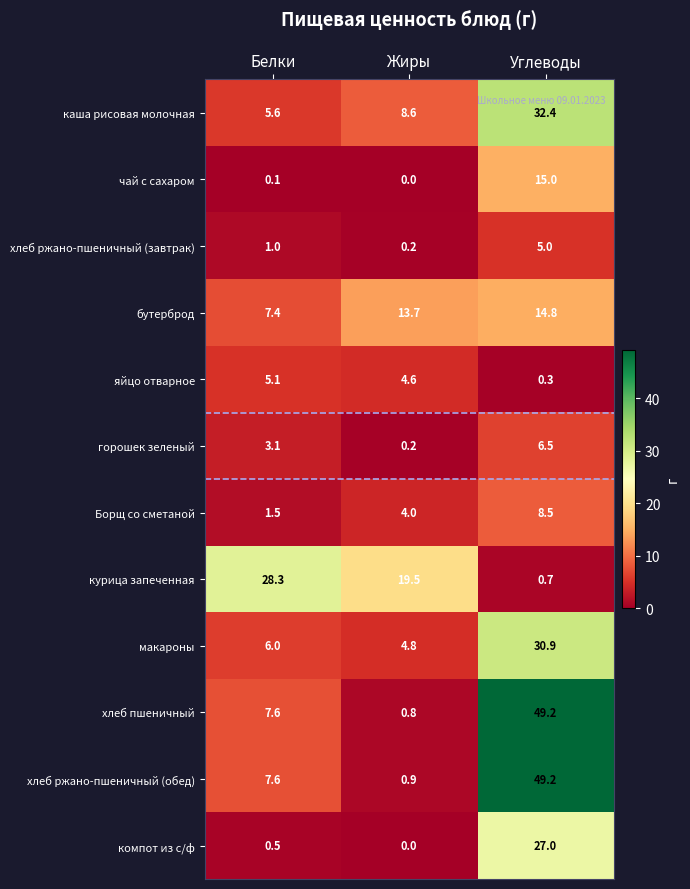

What is the total value across all series at Углеводы?

239.5